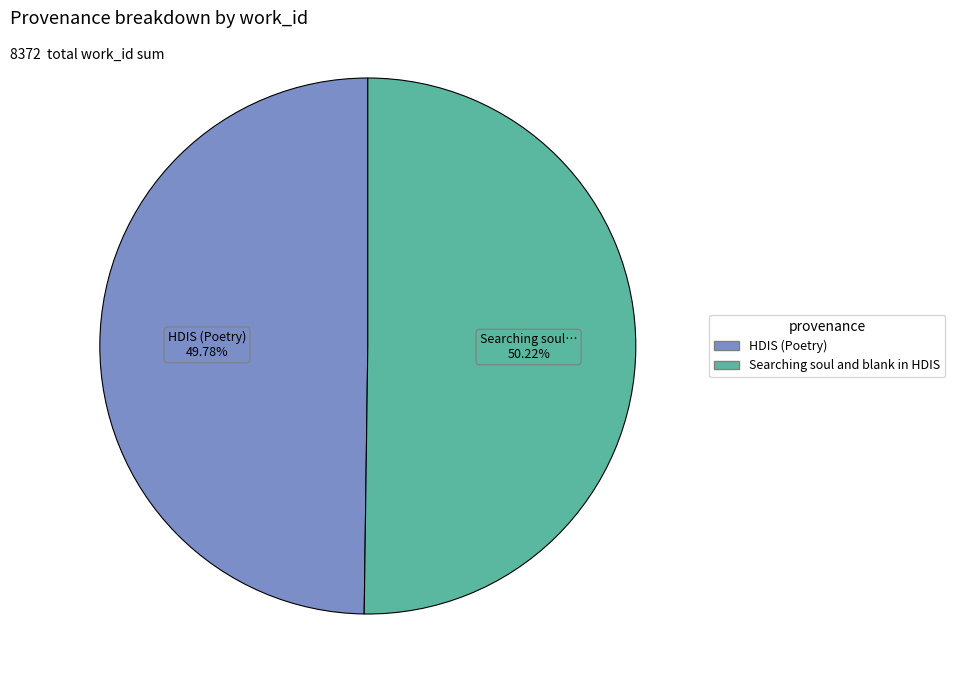

Does any single category account for the majority?

Yes